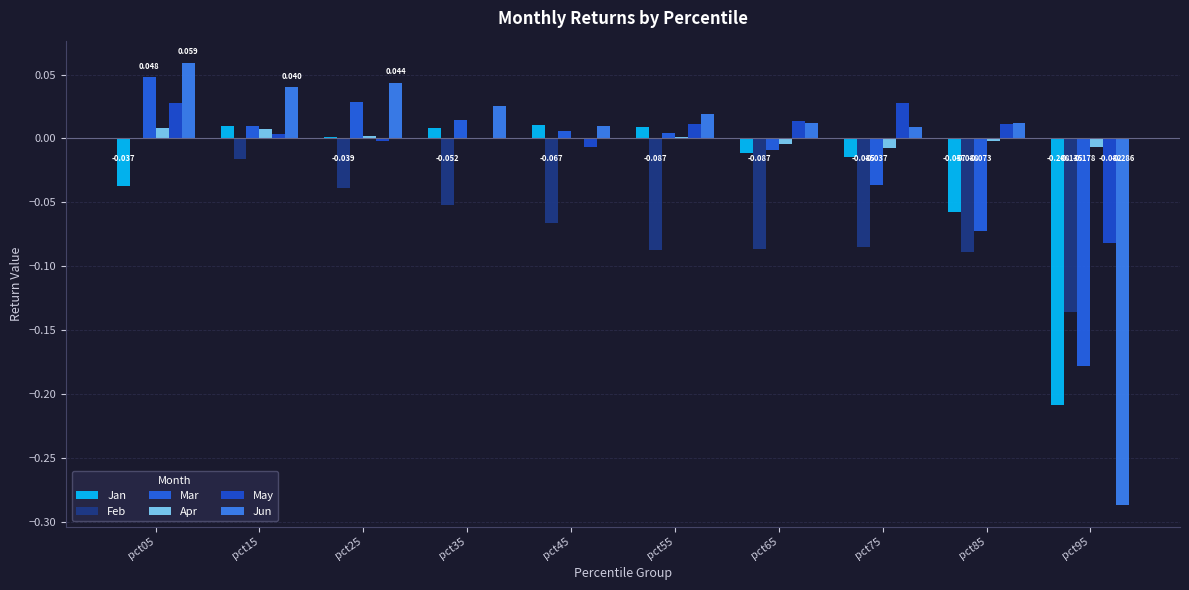

Between pct05 and pct55, which series saw the biggest shift?

Feb